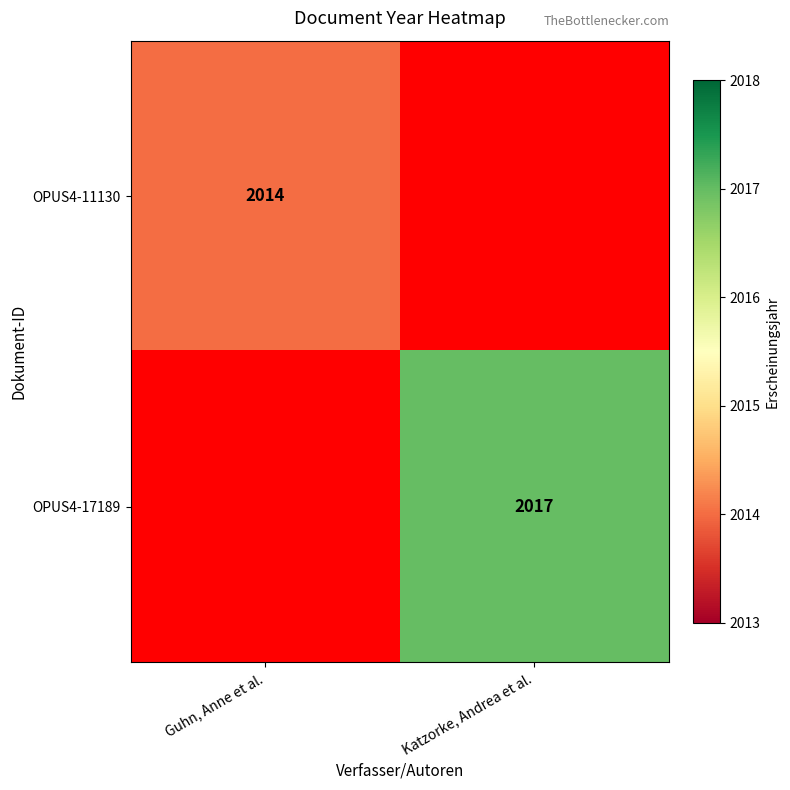

The OPUS4-11130 series shows 503 at Guhn, Anne et al.. True or false?

False